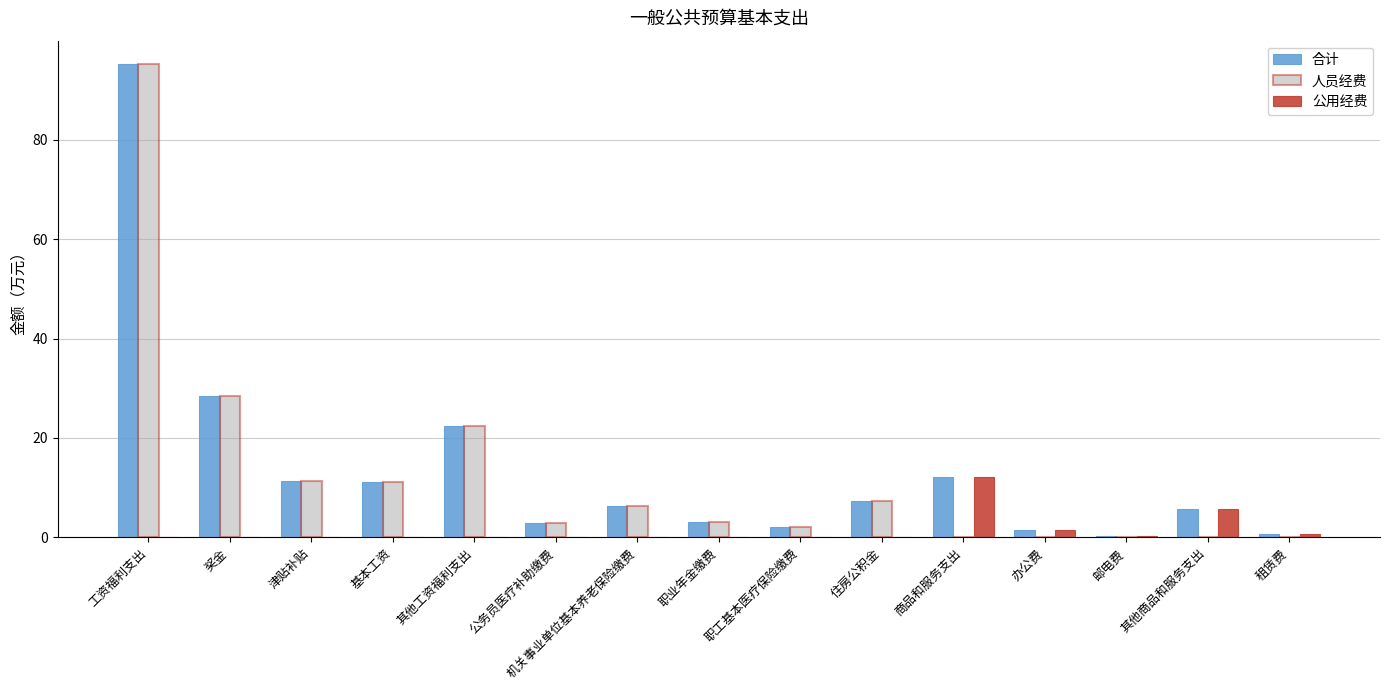

True or false: 公用经费 has a value of 7.2 at 基本工资.

False